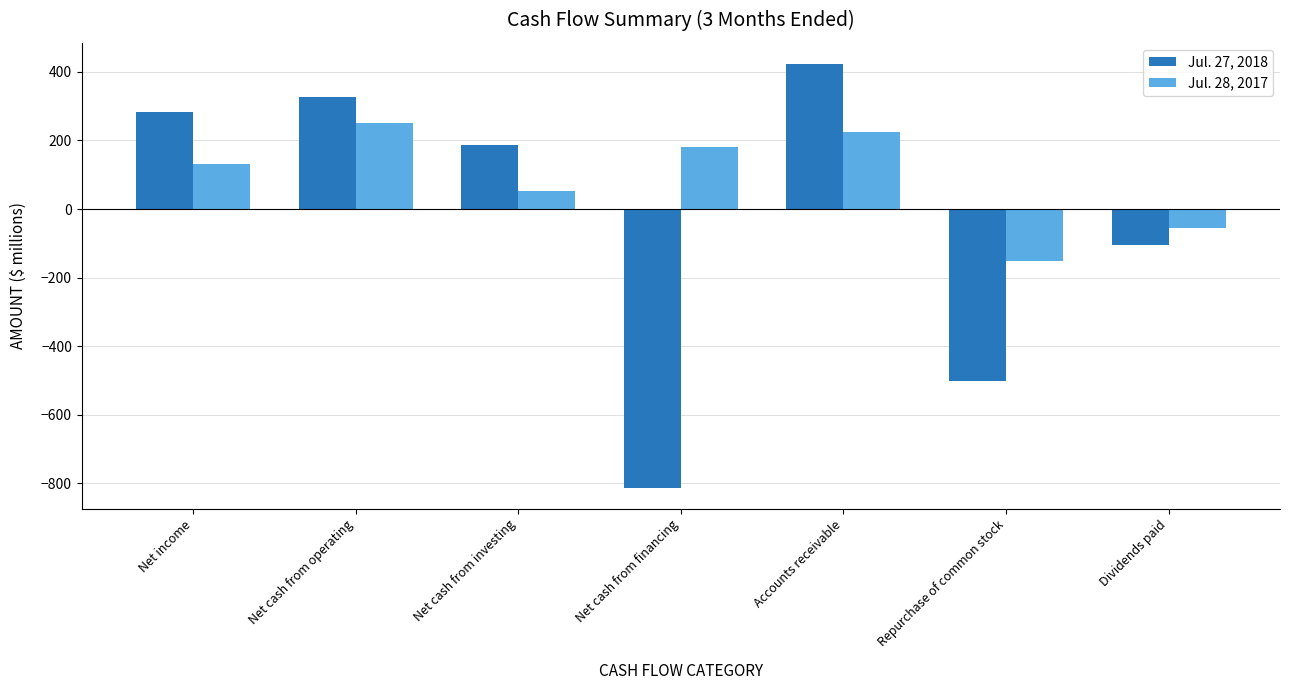

At which label does Jul. 28, 2017 reach its minimum?

Repurchase of common stock